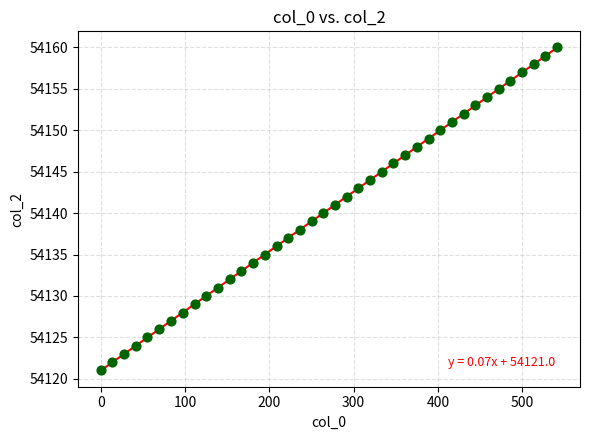

What is the range of Y values (max minus min)?

39